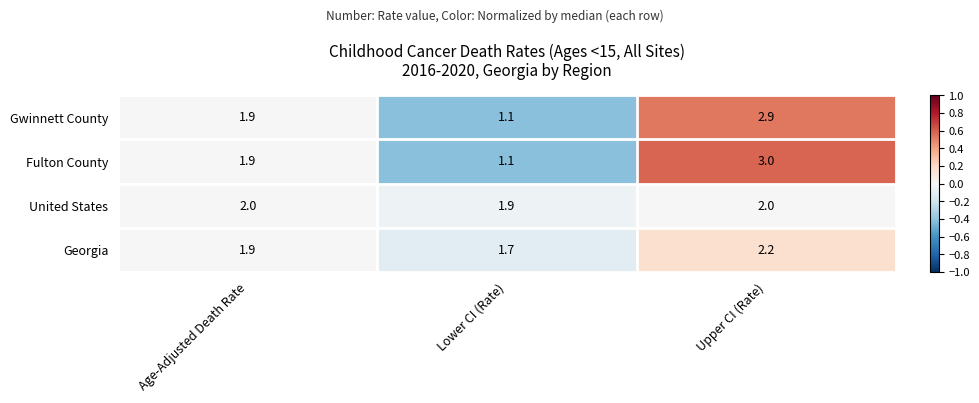

Reading left to right, list all the values displayed in this chart.

Gwinnett County: Age-Adjusted Death Rate=1.9	Lower CI (Rate)=1.1	Upper CI (Rate)=2.9
Fulton County: Age-Adjusted Death Rate=1.9	Lower CI (Rate)=1.1	Upper CI (Rate)=3.0
United States: Age-Adjusted Death Rate=2.0	Lower CI (Rate)=1.9	Upper CI (Rate)=2.0
Georgia: Age-Adjusted Death Rate=1.9	Lower CI (Rate)=1.7	Upper CI (Rate)=2.2